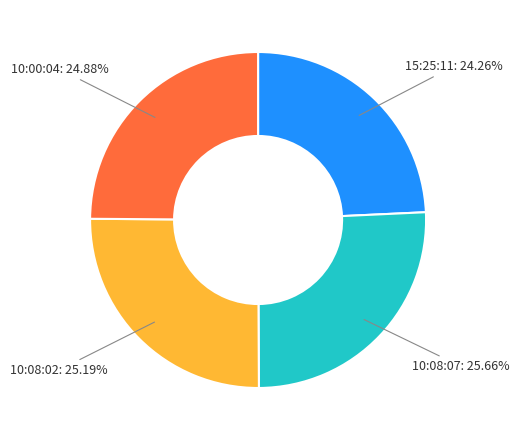

To the nearest percent, what percentage of the pie is 15:25:11?

24%